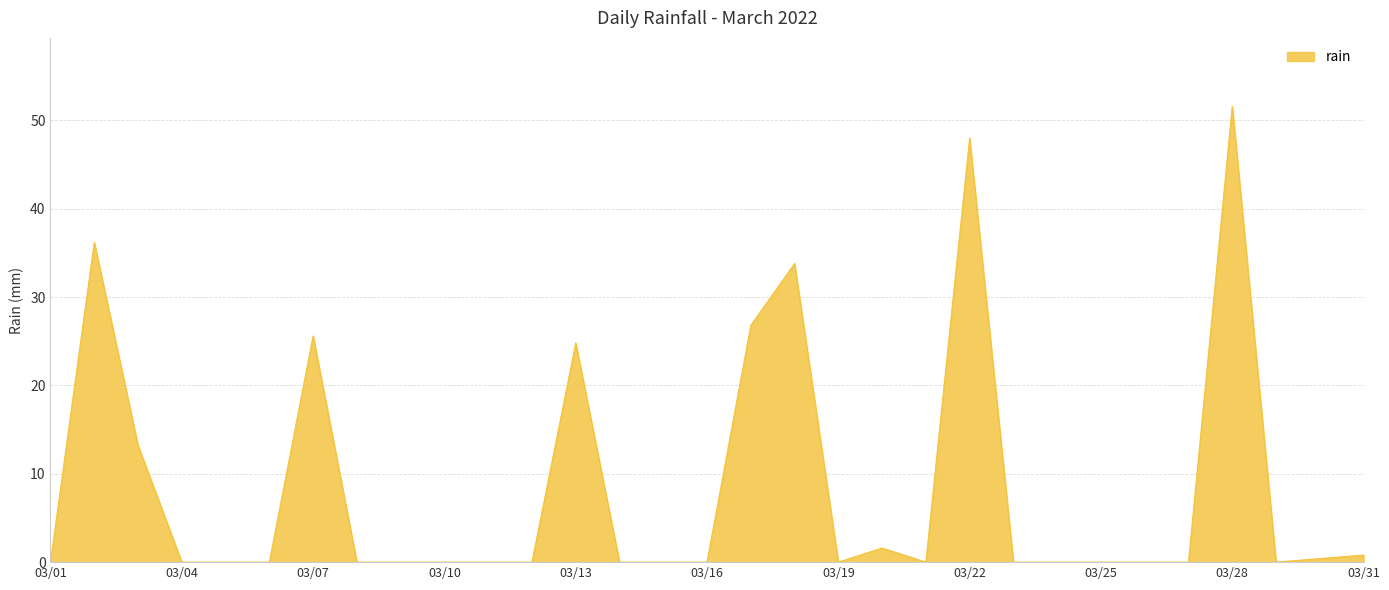

Does the chart have visible grid lines?

Yes